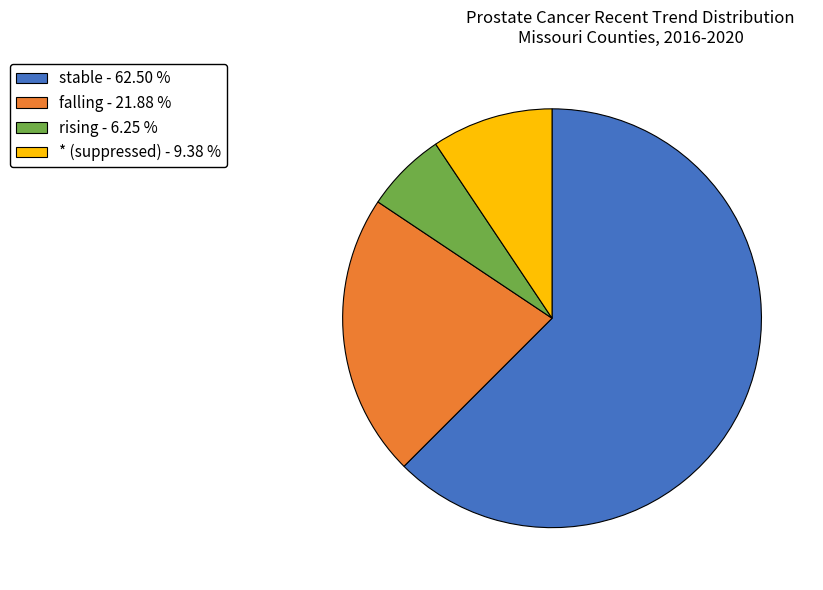

Which category has the biggest portion of the pie?

stable